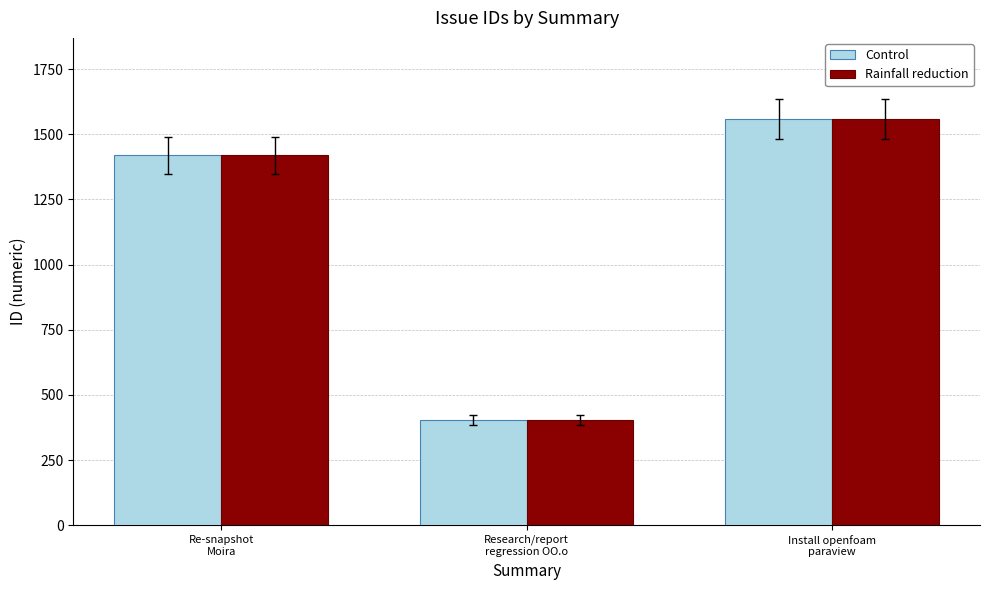

True or false: Control has a value of 404 at Research/report
regression OO.o.

True